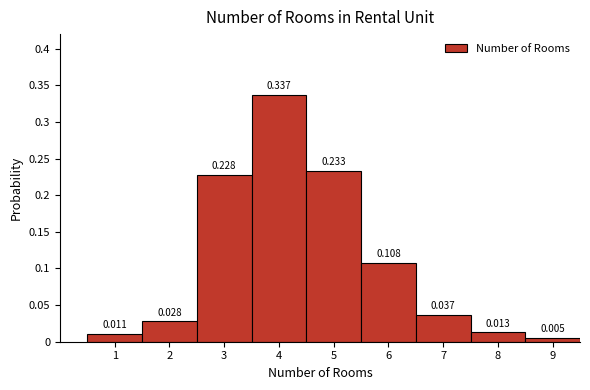

Count the number of data series in this chart.

1